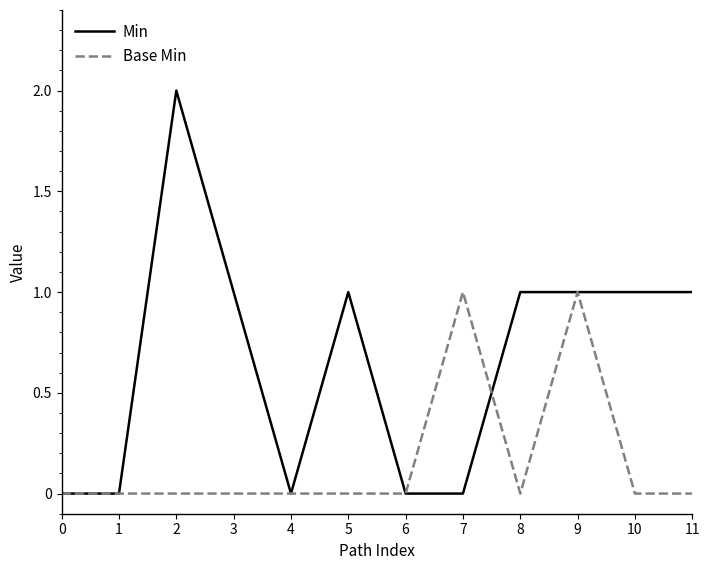

What is the spread (max minus min) of values at 10?

1